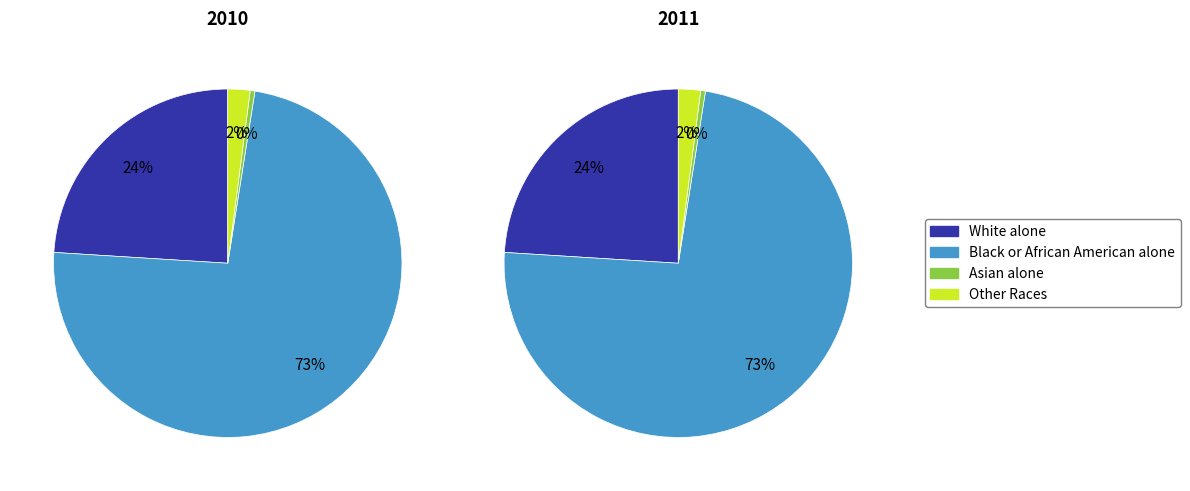

How much of the chart is everything except Black or African American alone?

26.5%